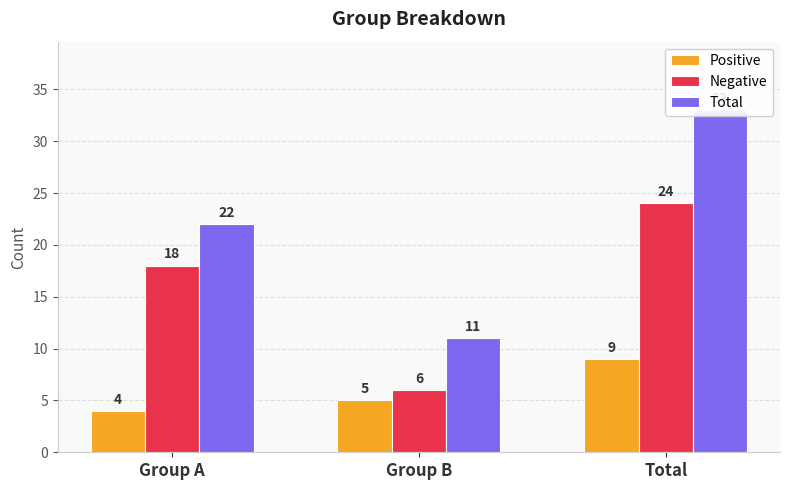

At which label does Total first exceed 22?

Total